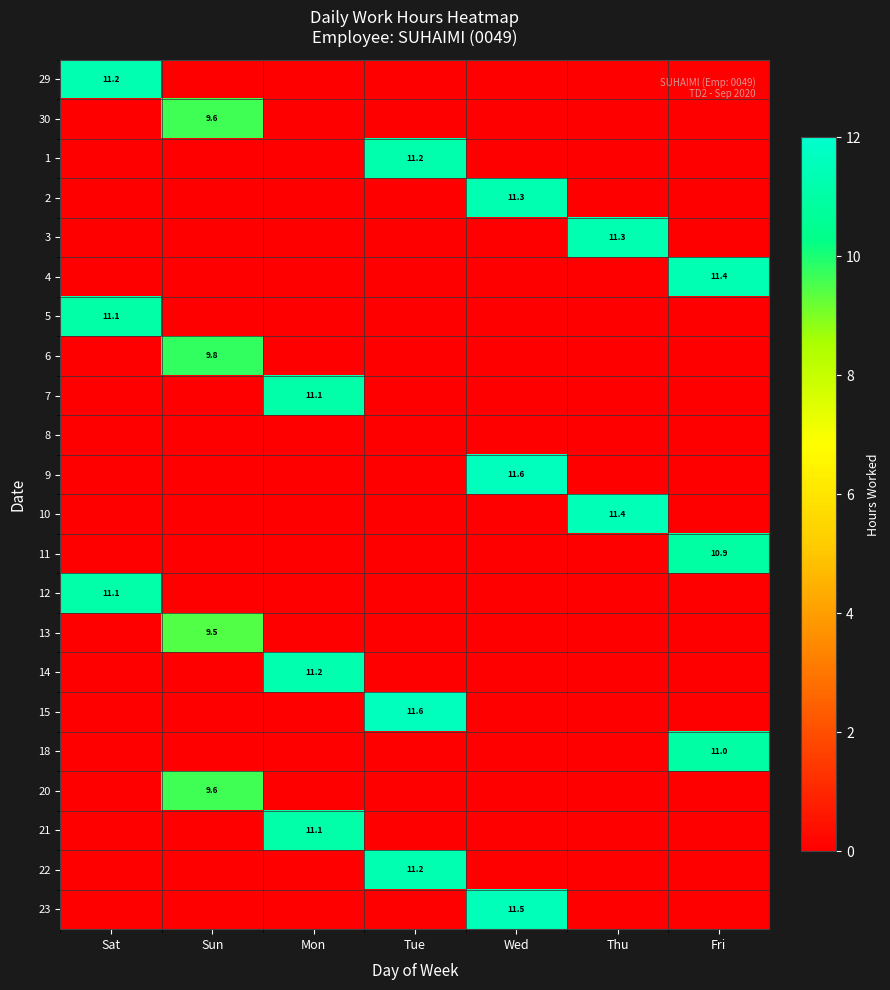

What is the sum of all 10 values?

11.4